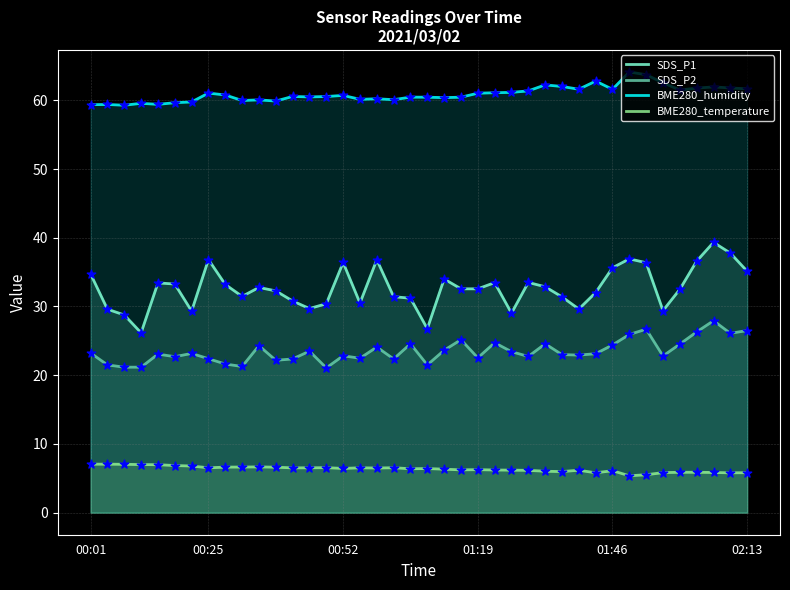

Which series has the largest total across all categories?

BME280_humidity